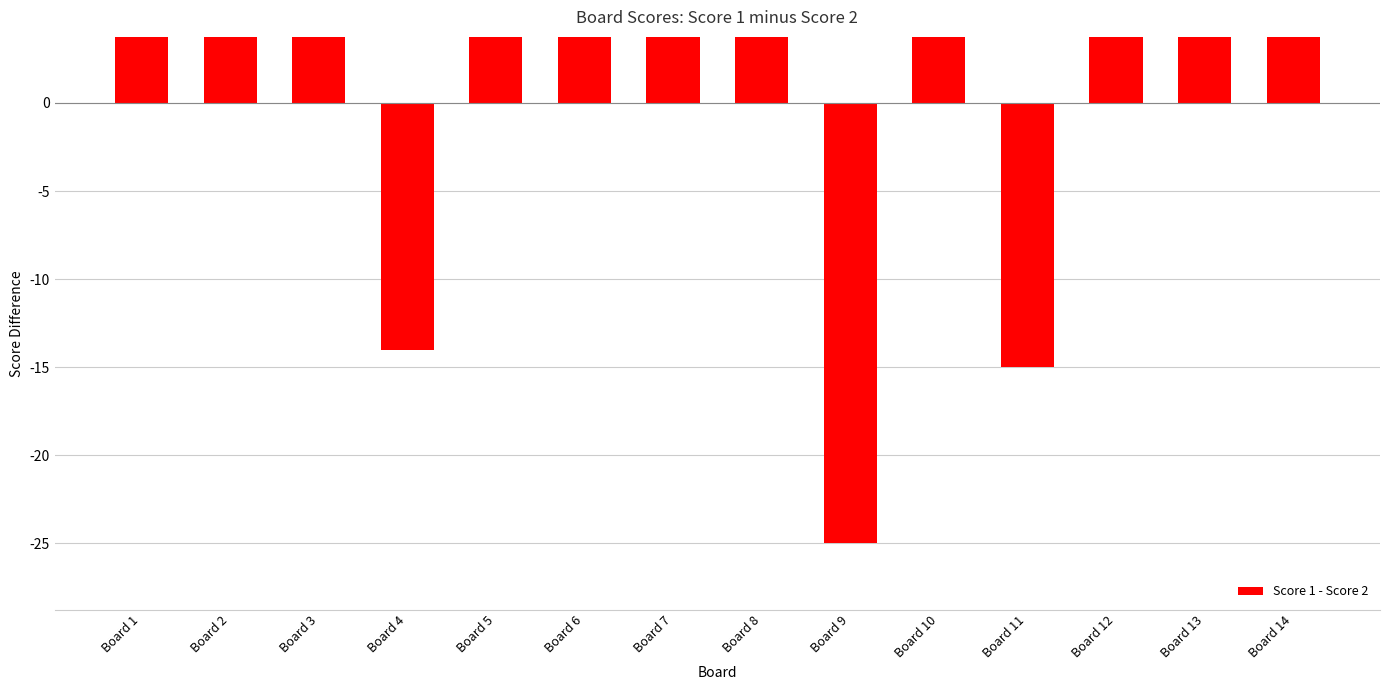

Reading left to right, transcribe all the data shown in this chart.

10	16	4	-14	24	25	24	11	-25	10	-15	25	25	25